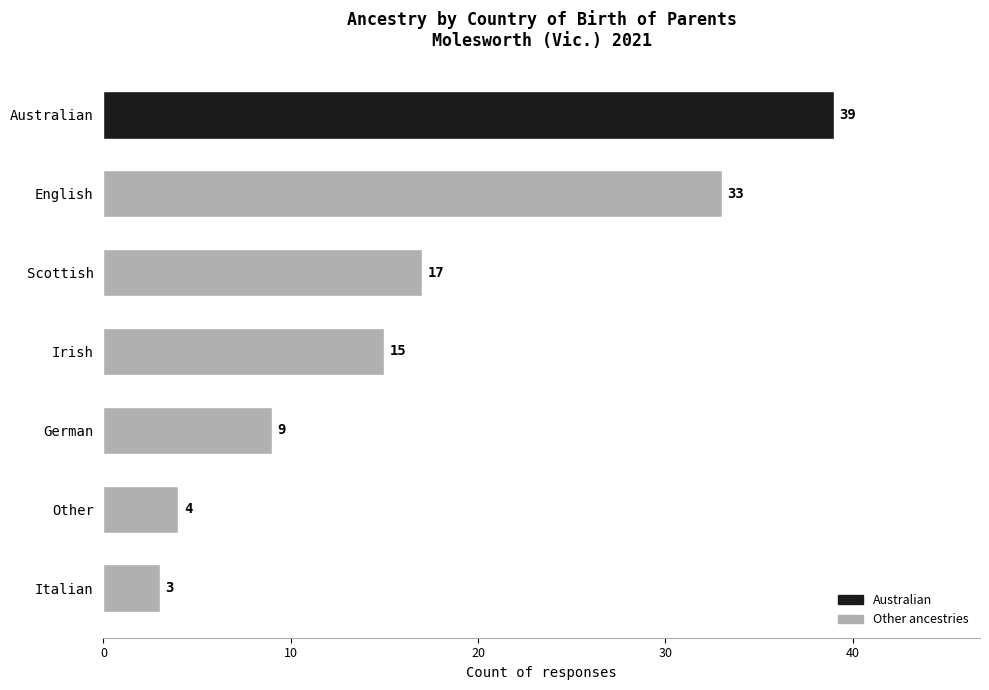

List the labels in order of value, smallest first.

Italian, Other, German, Irish, Scottish, English, Australian